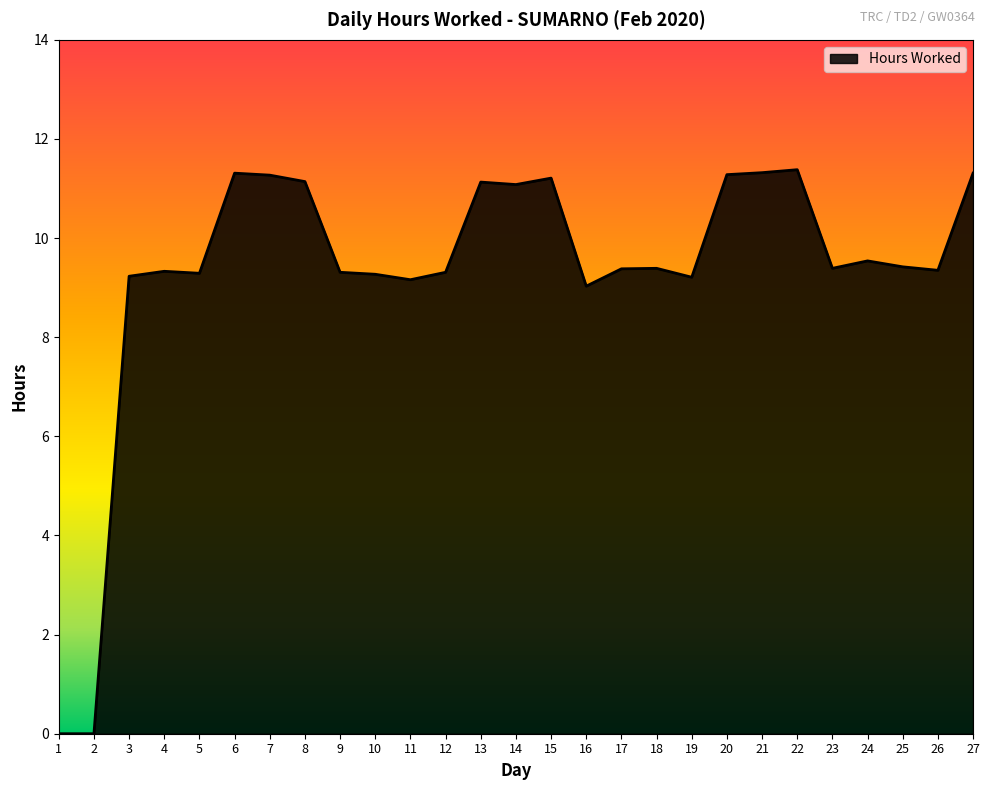

What is the sum of all values?

252.0